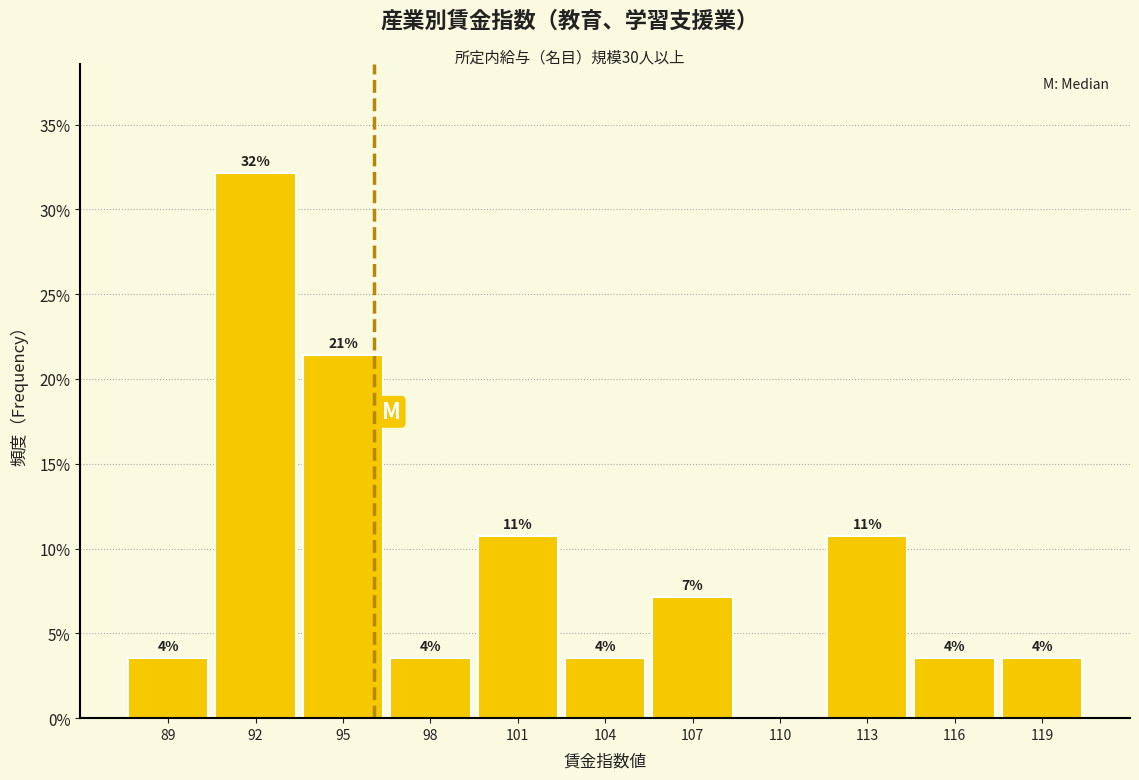

Are the bars horizontal?

No